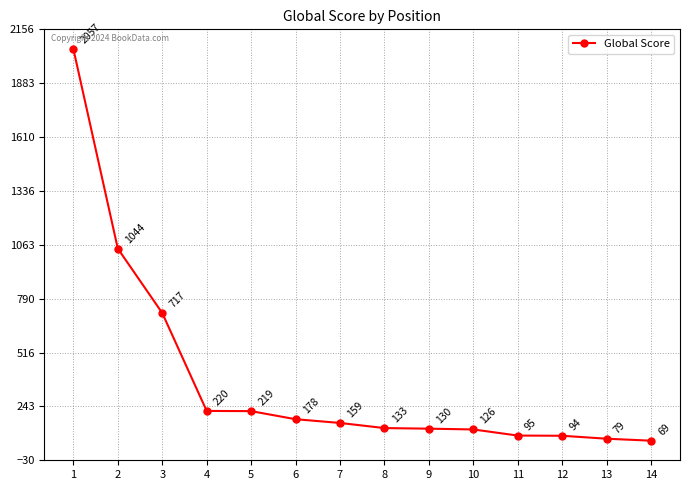

List the labels in order of value, smallest first.

14, 13, 12, 11, 10, 9, 8, 7, 6, 5, 4, 3, 2, 1